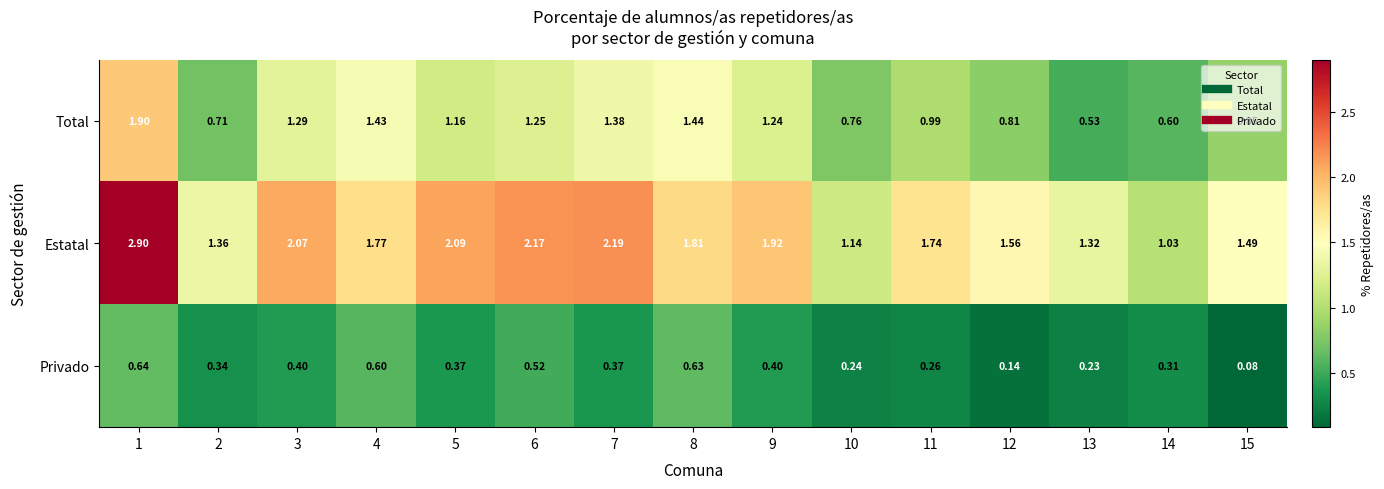

List the series in order of their overall mean, highest first.

Estatal, Total, Privado